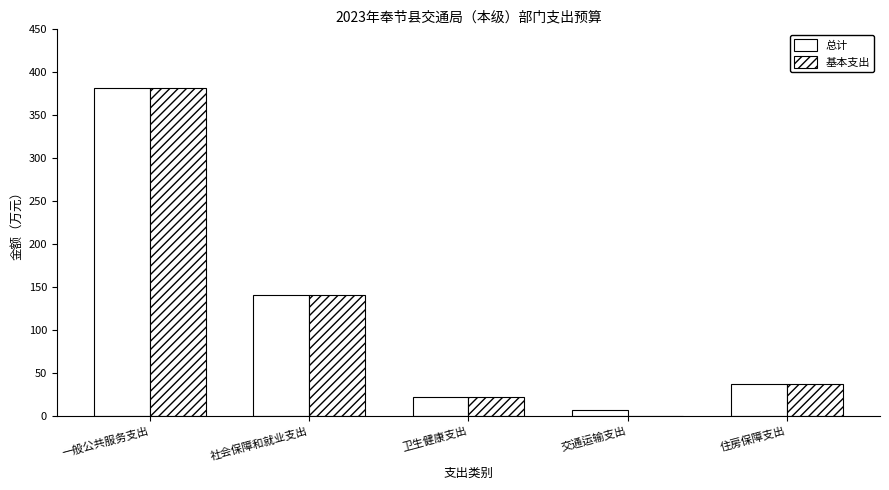

True or false: 总计 has a value of 35.2 at 社会保障和就业支出.

False